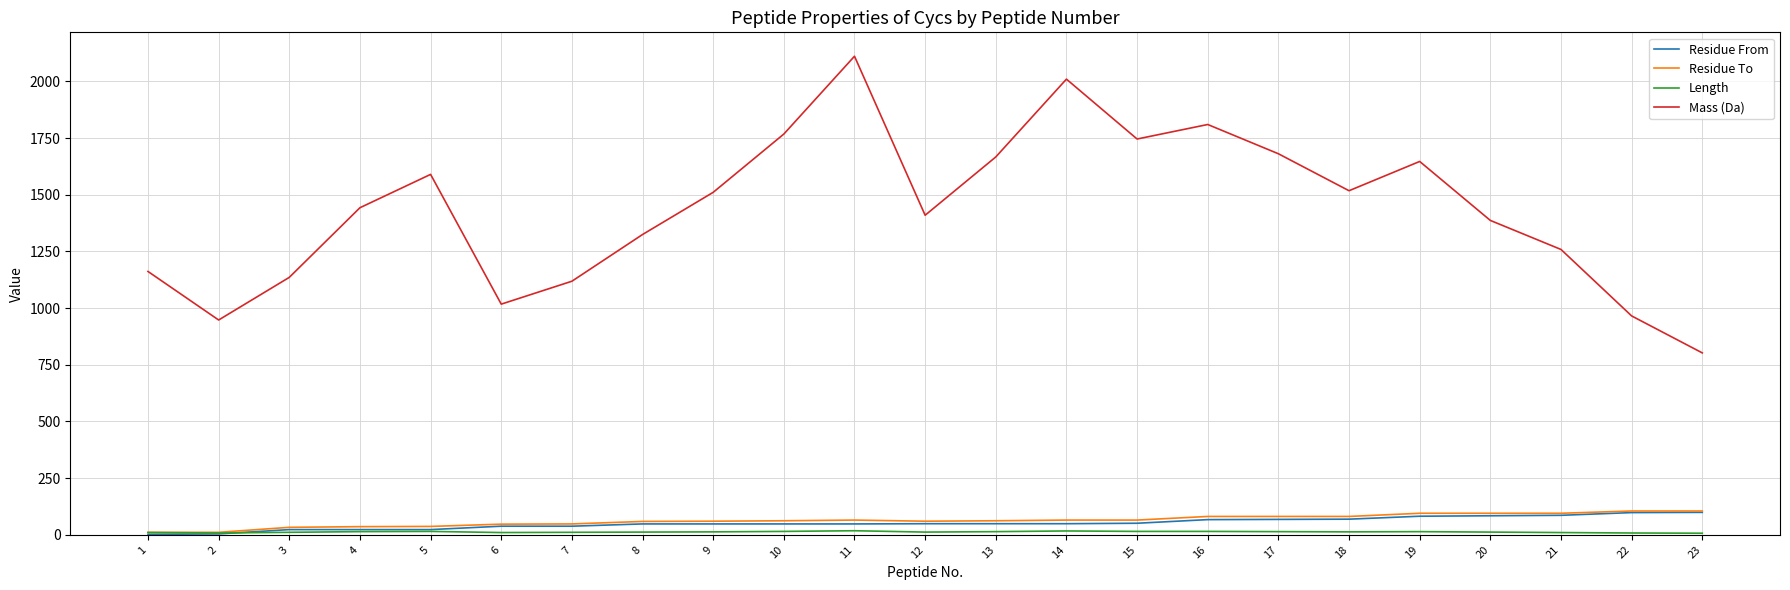

Which series has the largest range (max minus min)?

Mass (Da)